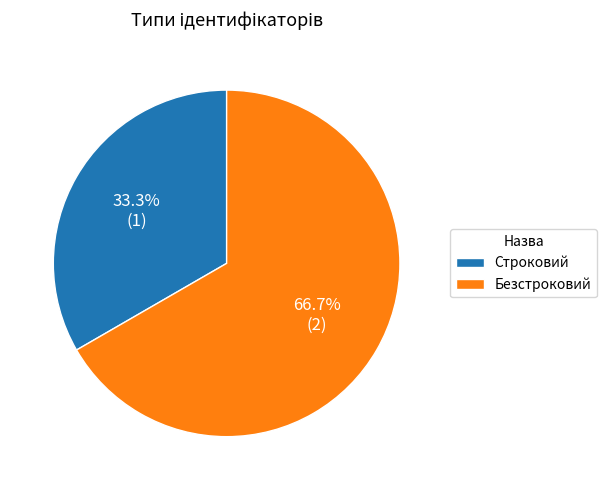

To the nearest percent, what is the difference between the largest and smallest slice percentages?

33%